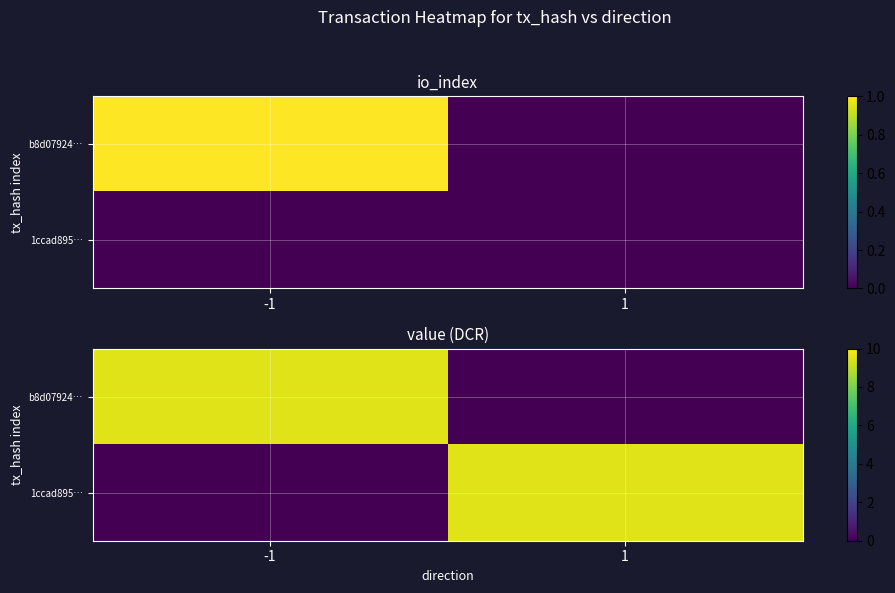

What is the greatest value displayed?

9.5